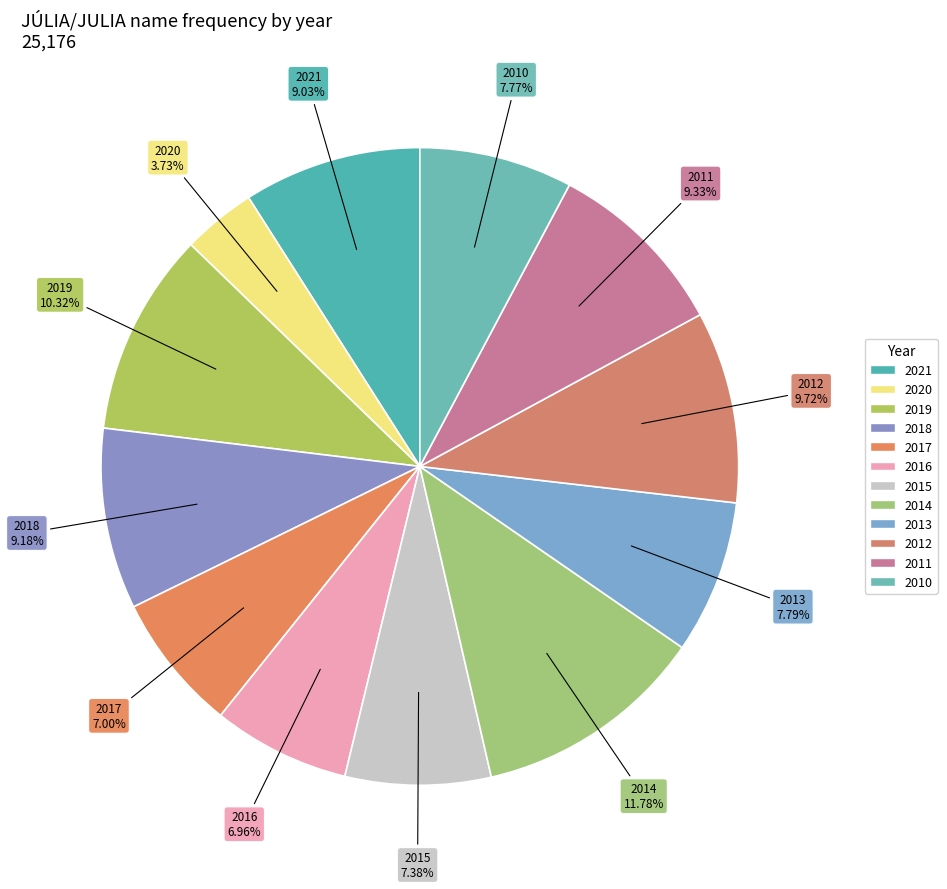

How many slices are in this pie chart?

12